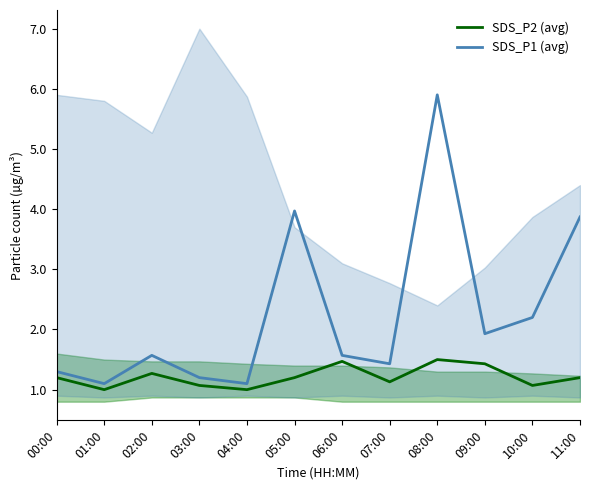

Which series changed the most between 08:00 and 10:00?

SDS_P1 (avg)